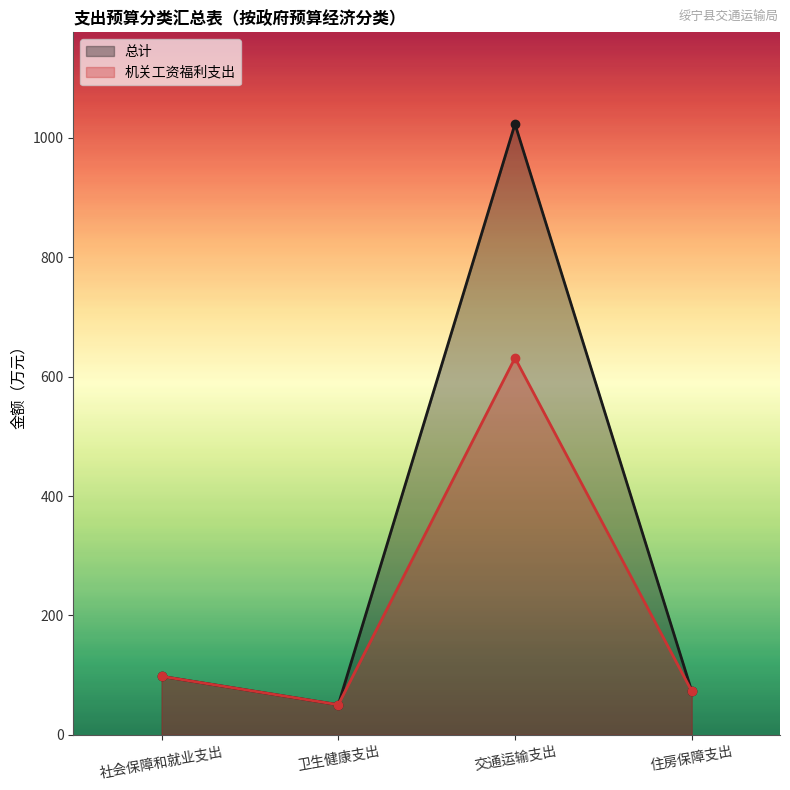

What is the minimum value shown in the chart?

50.4